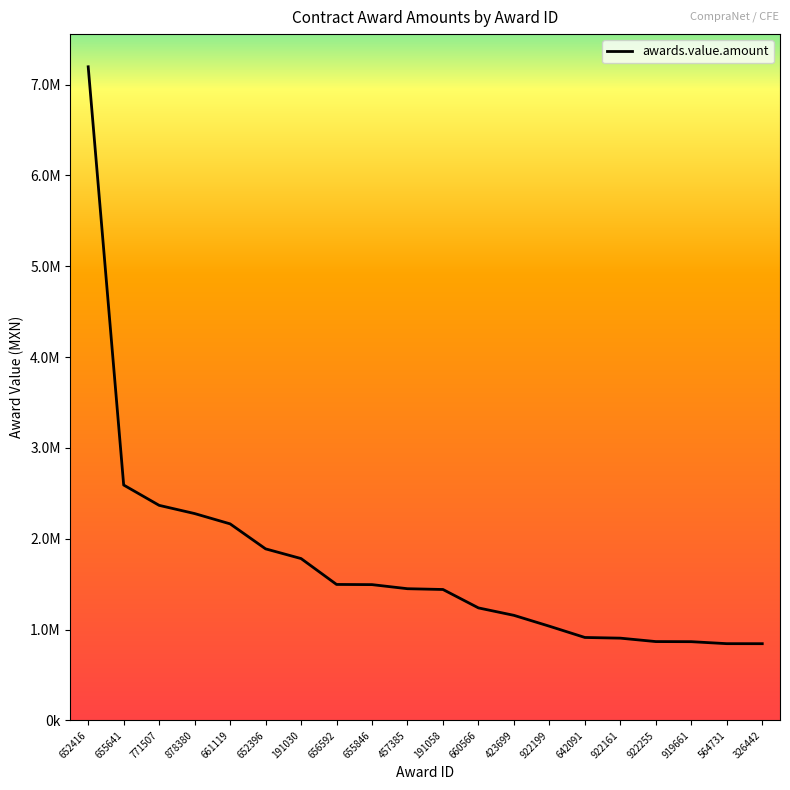

Which category has the lowest value across all series?

326442